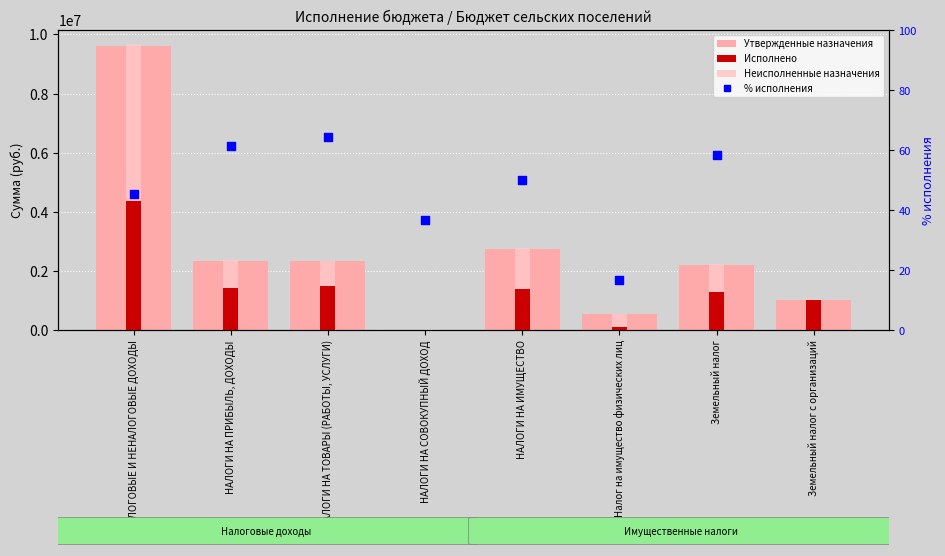

Which series reaches the maximum Y coordinate?

Утвержденные назначения